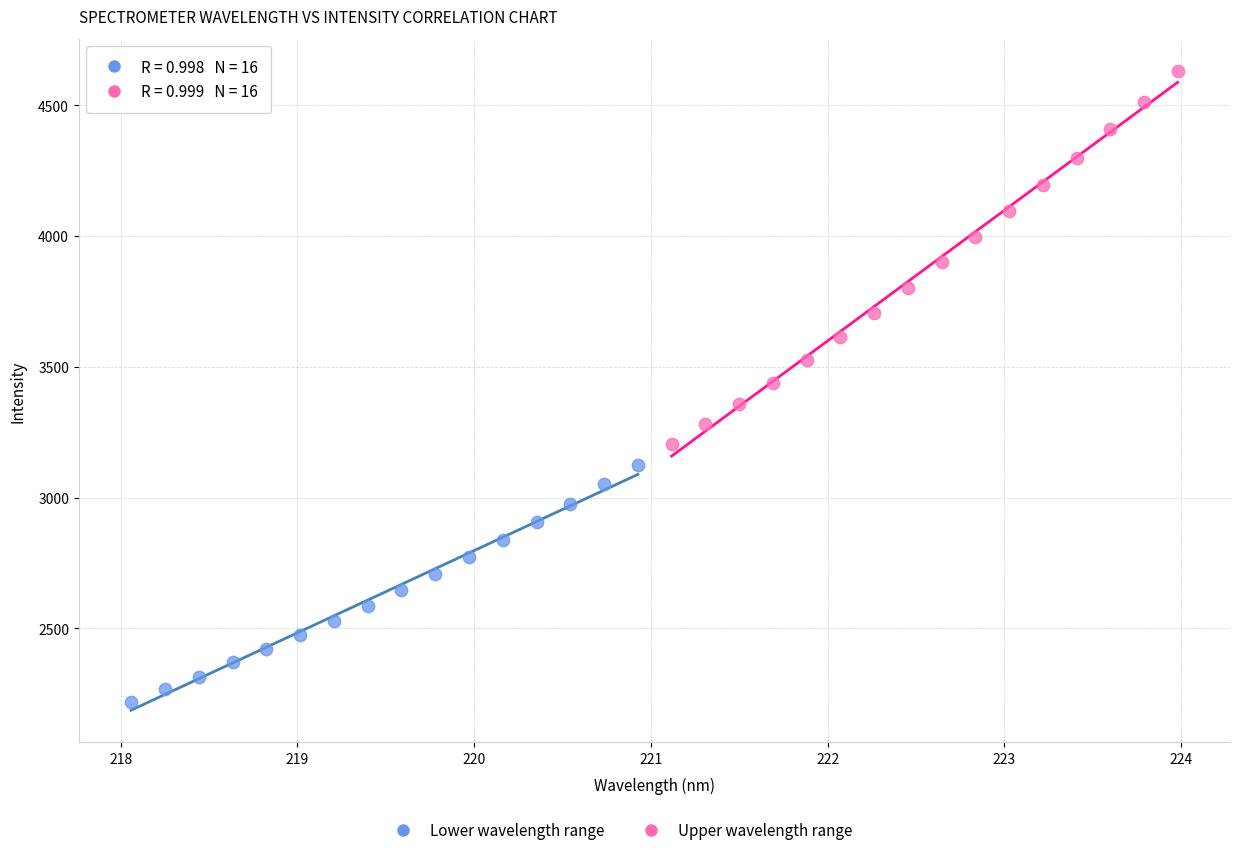

Which series has the widest spread of Y values?

Upper wavelength range